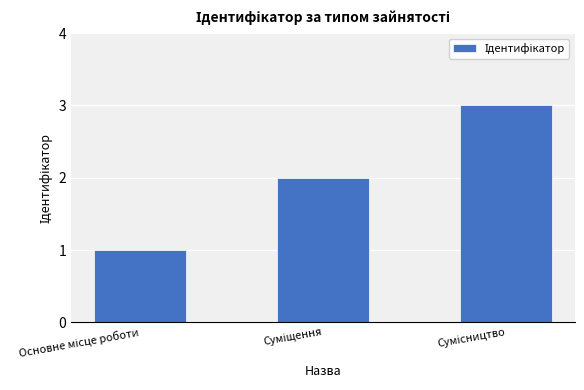

What is the sum of all values?

6